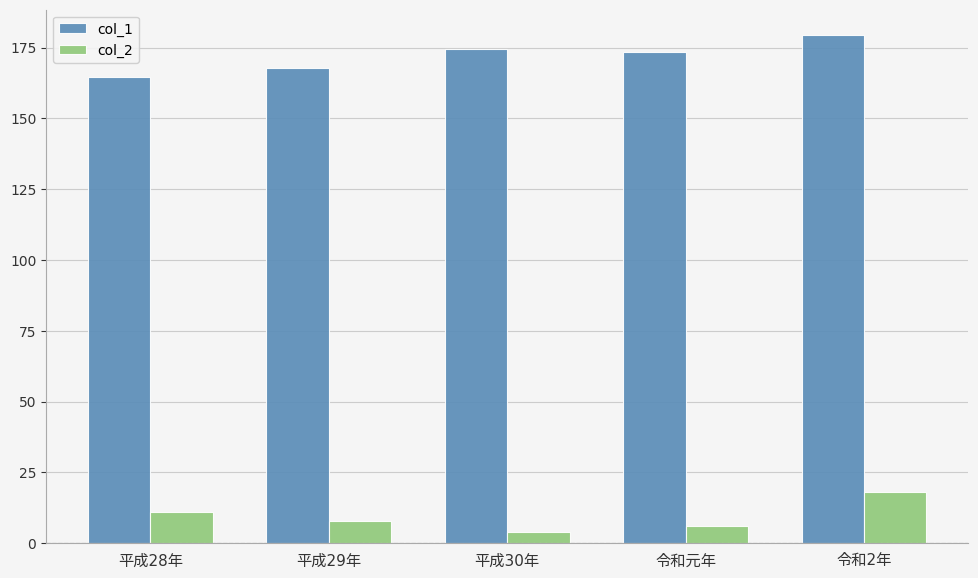

At how many categories does at least one series exceed 121?

5